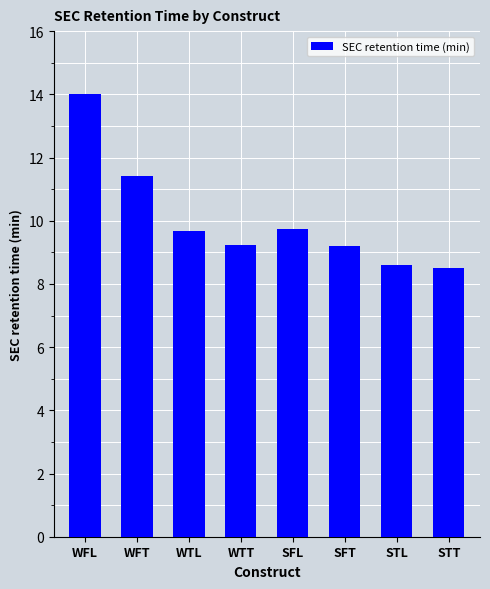

The chart shows a value of 14.0 at WFL. True or false?

True